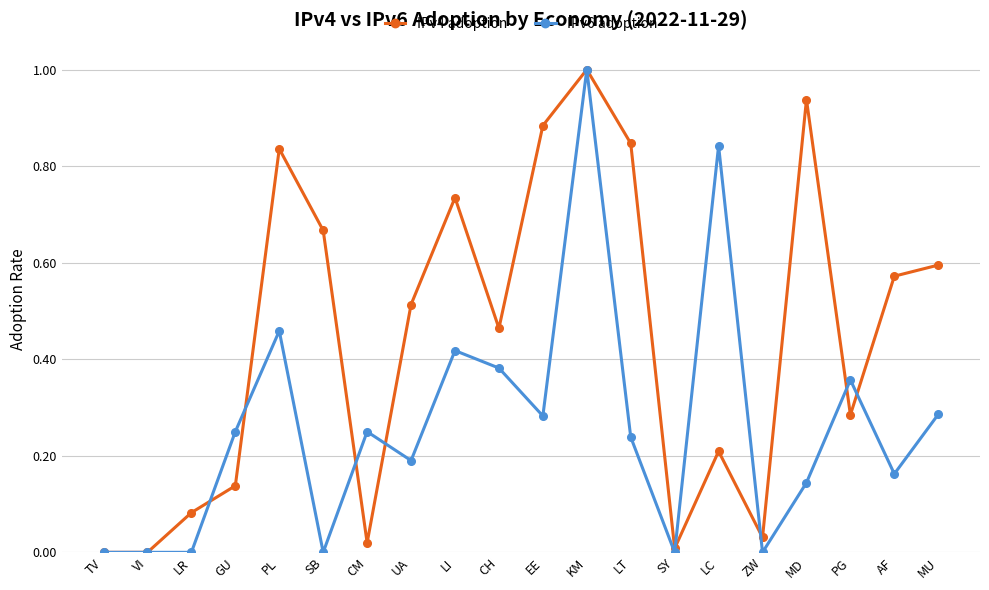

True or false: IPv4 adoption and IPv6 adoption intersect in this chart.

True